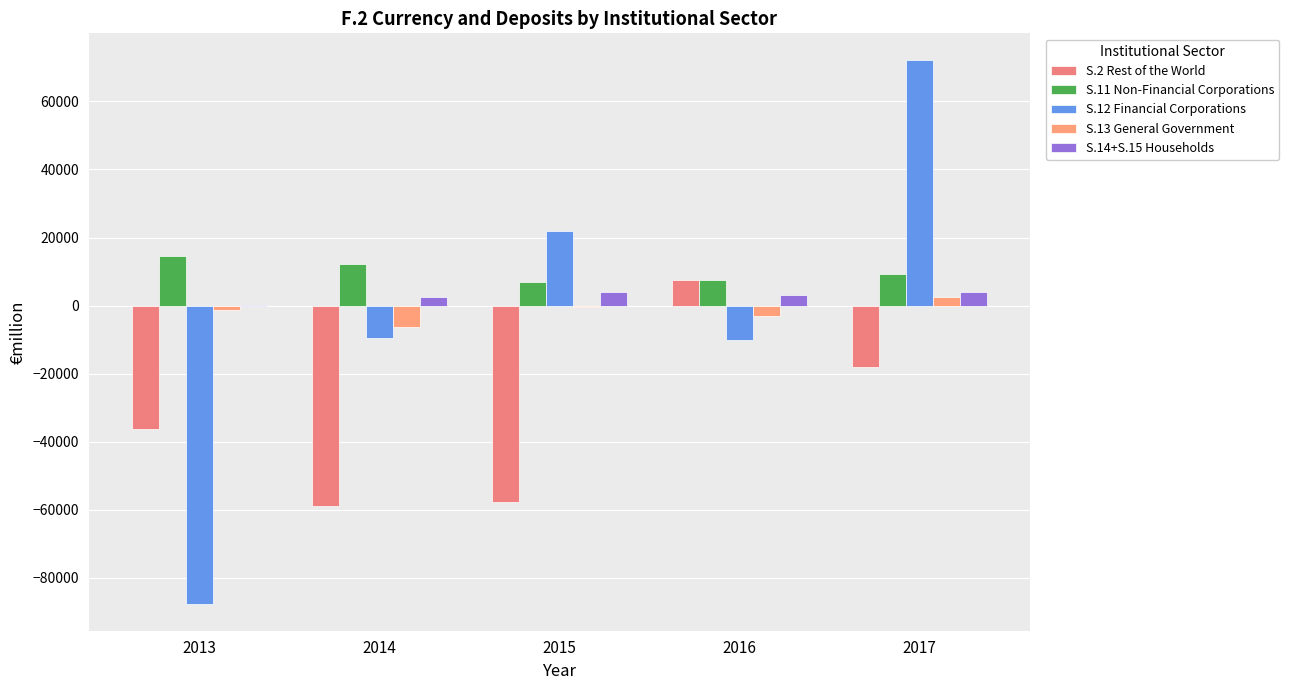

What is the value of the S.11 Non-Financial Corporations bar at the 3rd from the left?

6825.6